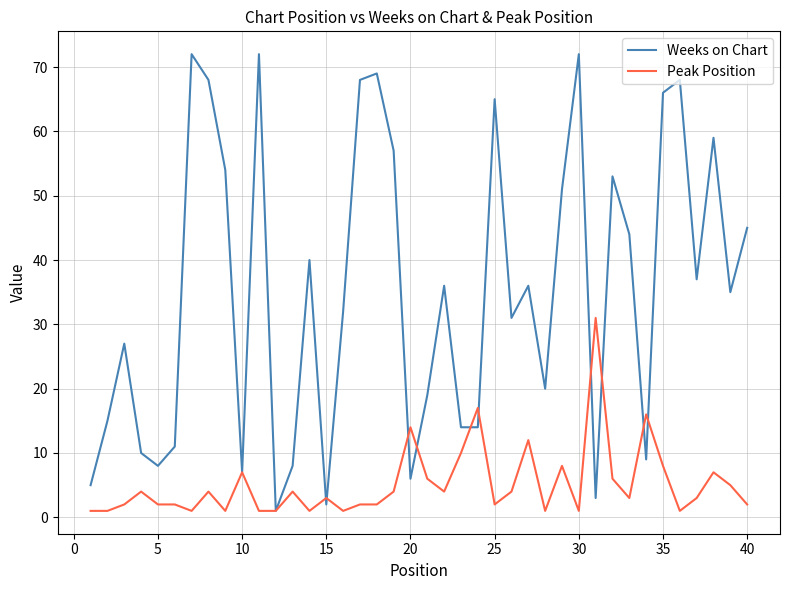

At how many categories does at least one series exceed 33?

21